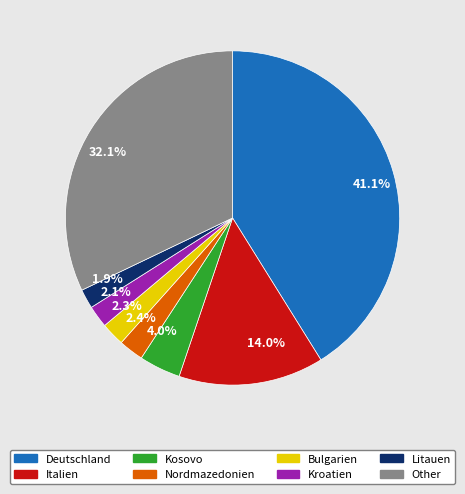

What percentage is the Kosovo slice, to the nearest percent?

4%